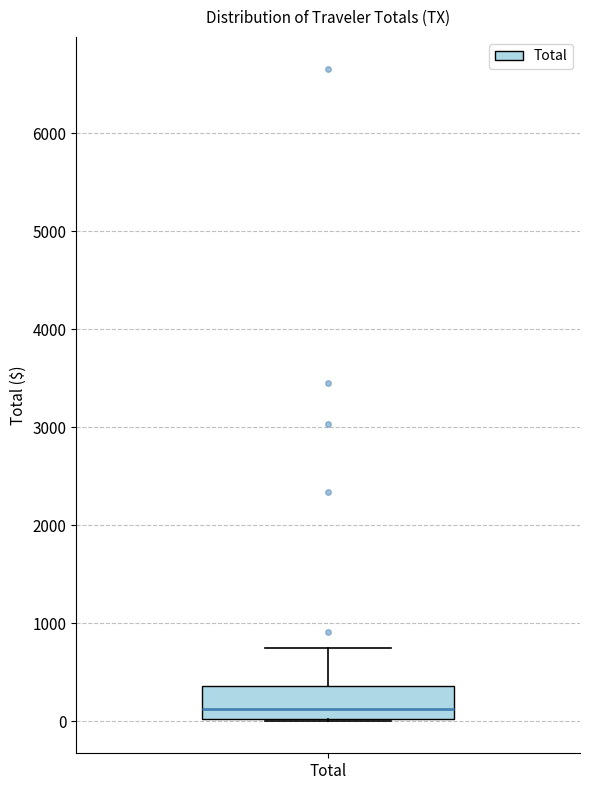

Where does the upper whisker of the box for Total end on the y-axis? The values are not printed on the chart, so give them approximately, as read against the axis.

700